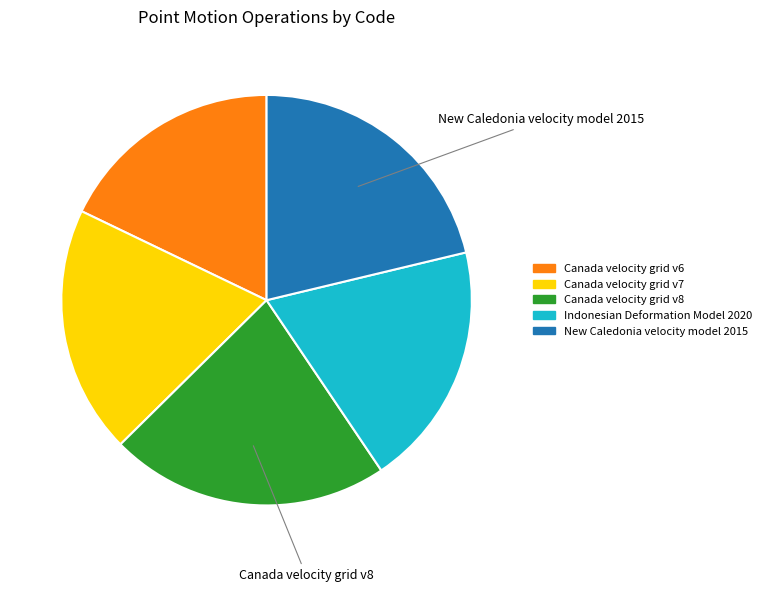

Is it true that Canada velocity grid v6 is 23% of the pie?

False